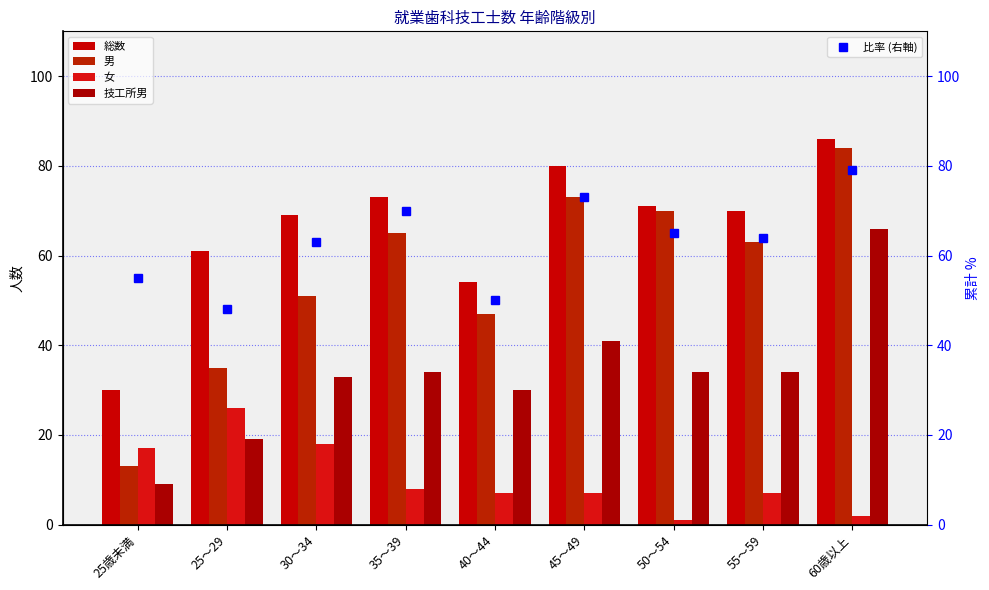

Read the 技工所男 value at 25歳未満, to the nearest 10.

10